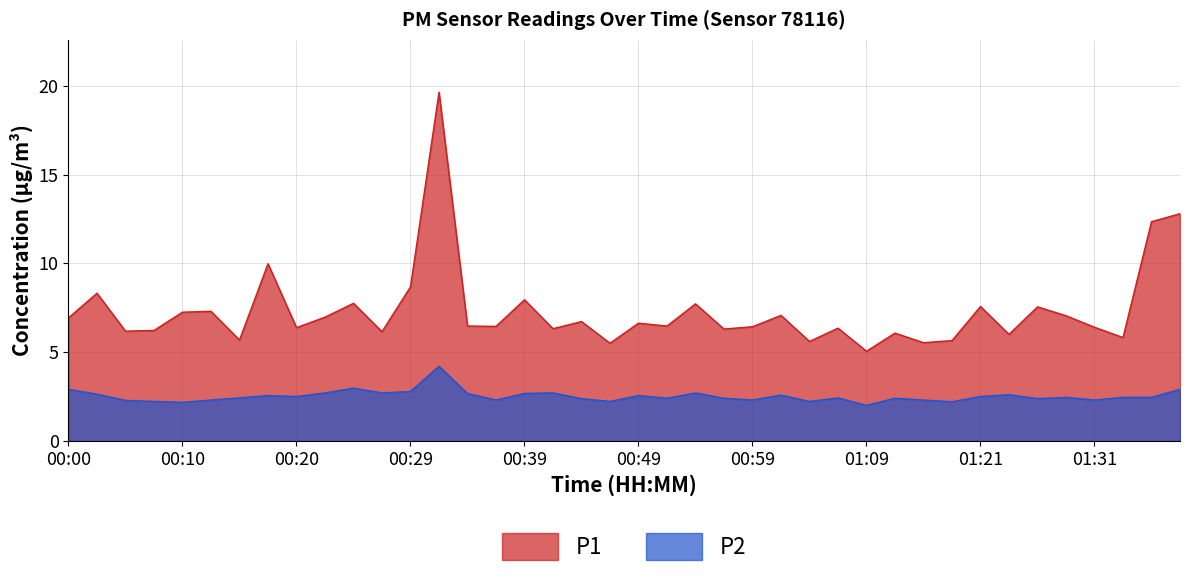

Reading left to right, what are all the values shown in this chart?

P1: 6.9	8.3	6.2	6.2	7.2	7.3	5.7	10.0	6.4	7.0	7.8	6.2	8.7	19.6	6.5	6.5	8.0	6.3	6.7	5.5	6.6	6.5	7.7	6.3	6.4	7.1	5.6	6.3	5.0	6.1	5.5	5.7	7.6	6.0	7.5	7.0	6.4	5.8	12.3	12.8
P2: 2.9	2.6	2.3	2.2	2.2	2.3	2.4	2.5	2.5	2.7	3.0	2.7	2.8	4.2	2.7	2.3	2.7	2.7	2.4	2.2	2.5	2.4	2.7	2.4	2.3	2.6	2.2	2.4	2.0	2.4	2.3	2.2	2.5	2.6	2.4	2.5	2.3	2.5	2.5	2.9